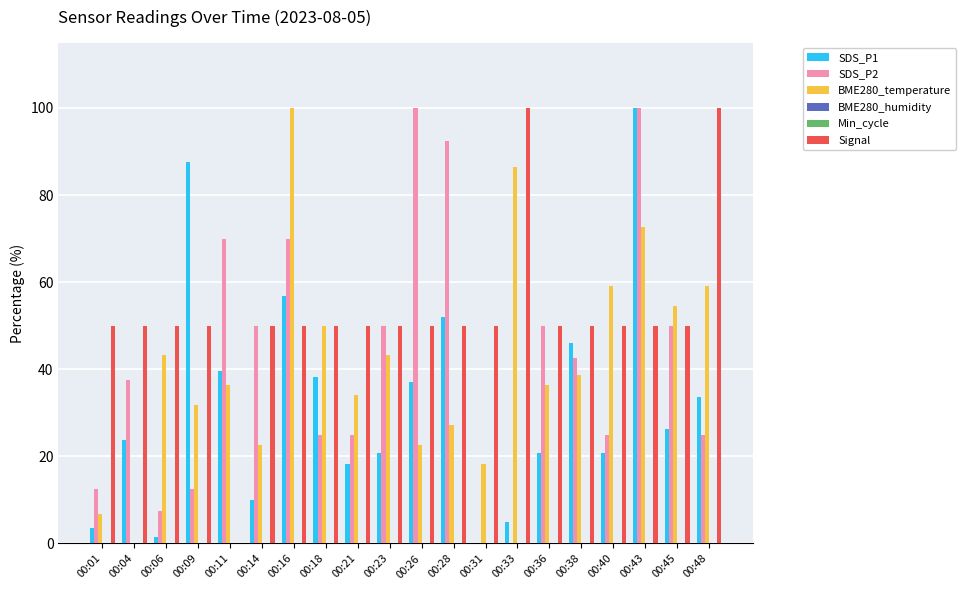

Which series has the largest total across all categories?

Signal